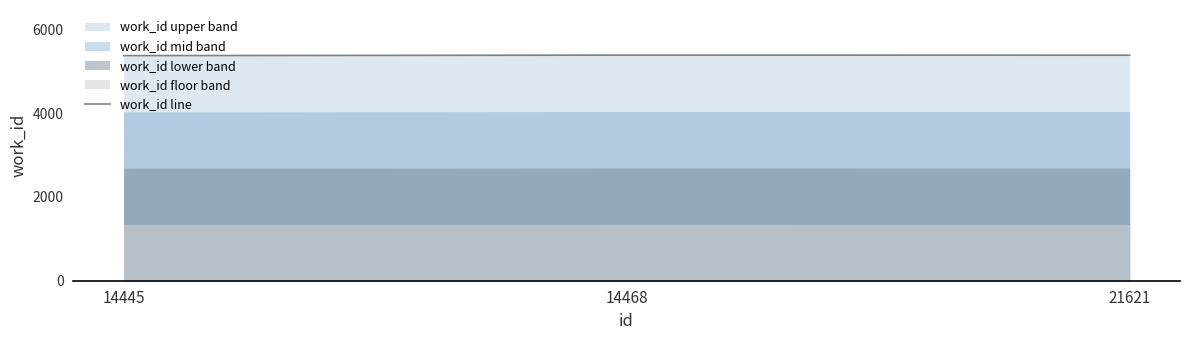

At which label is the value closest to 5376?

21621